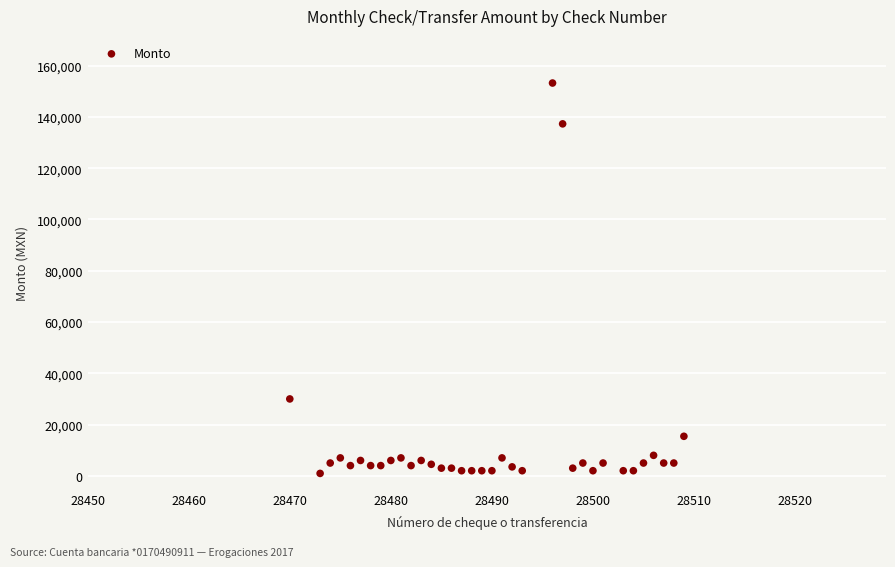

What Y value in the scatter plot is closest to 77085?

30000.0